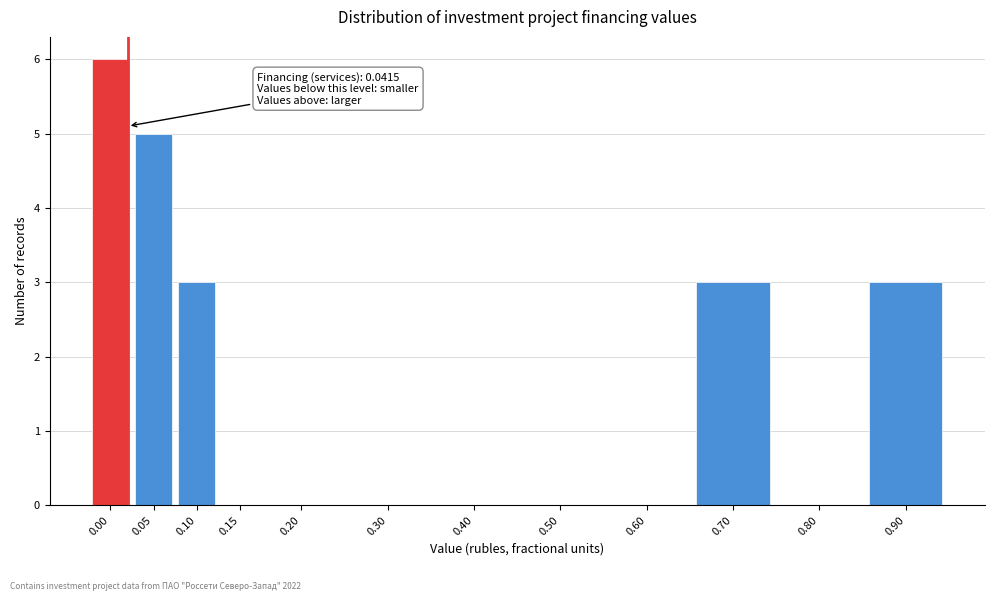

Reading left to right, transcribe all the data shown in this chart.

0.00=6	0.05=5	0.10=3	0.15=0	0.20=0	0.30=0	0.40=0	0.50=0	0.60=0	0.70=3	0.80=0	0.90=3